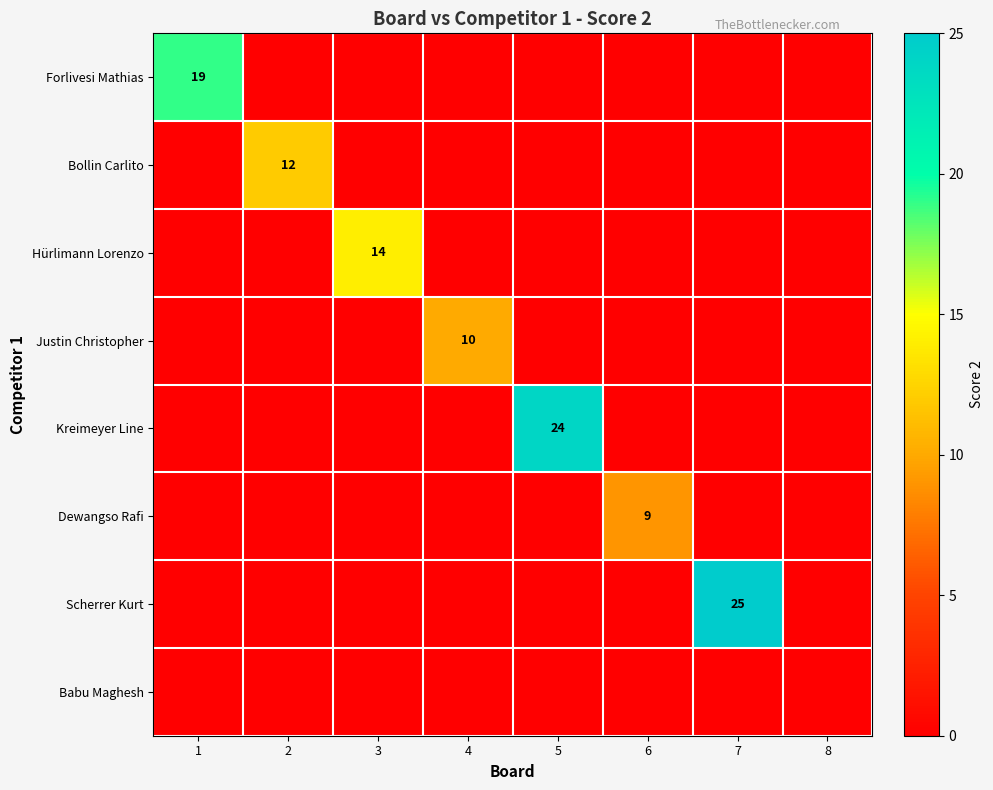

The value of Scherrer Kurt at 7 is 42. True or false?

False